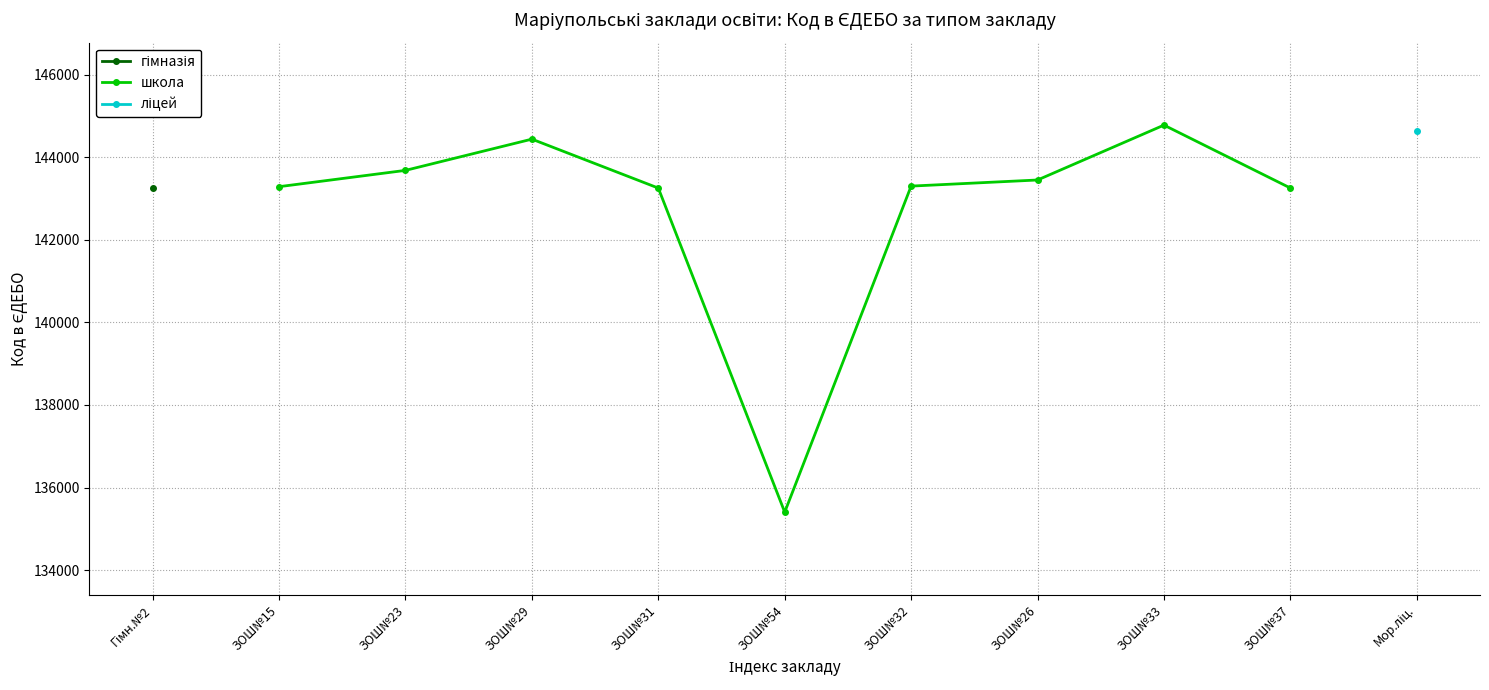

What is the highest value of the школа series?

144782